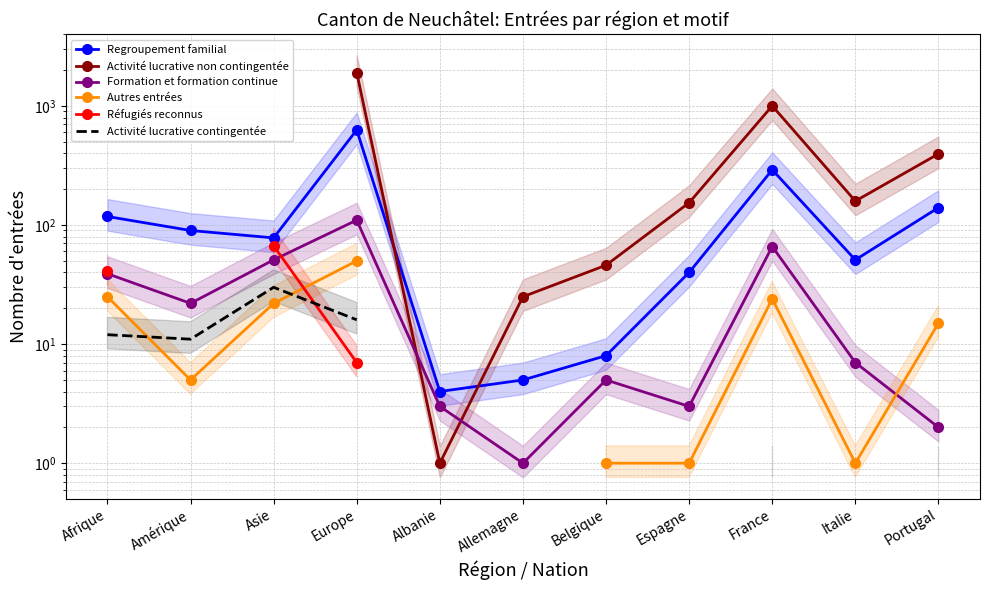

What is the average value of the Regroupement familial series?

132.2